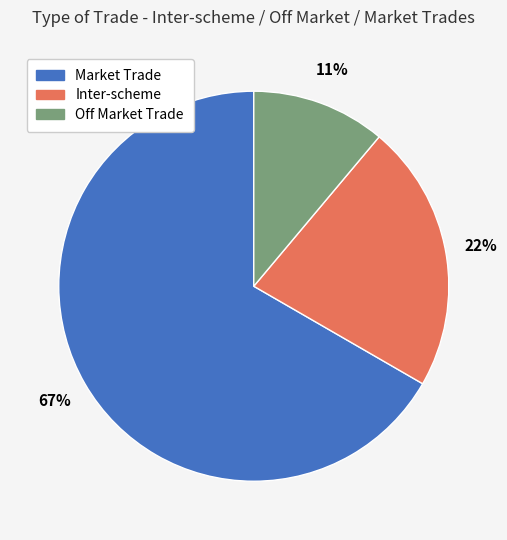

What is the majority slice?

Market Trade